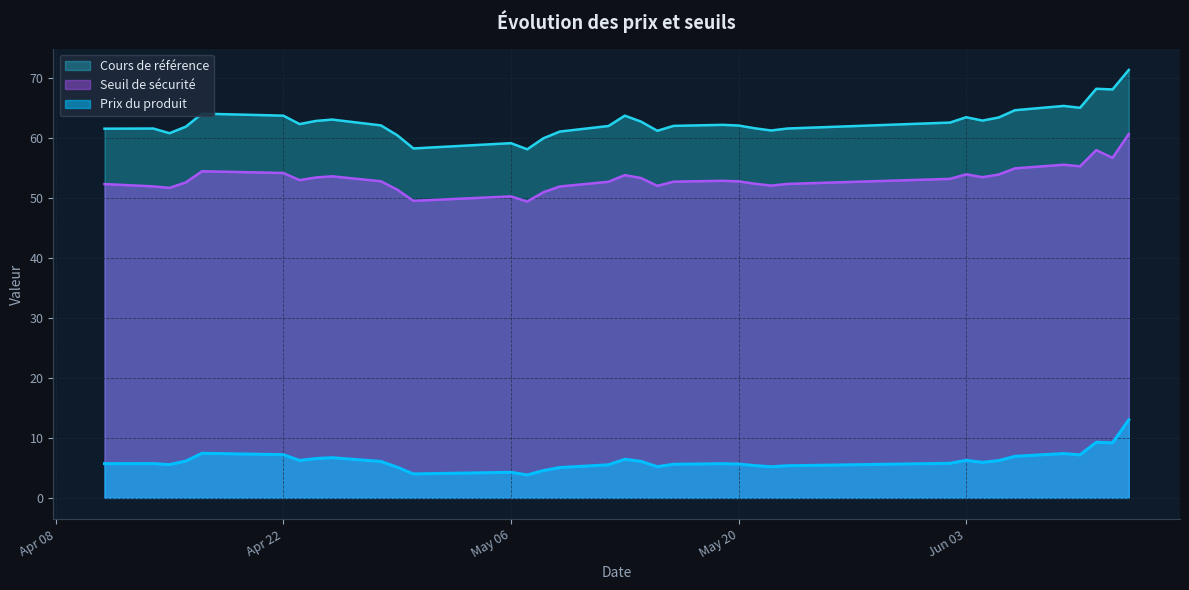

True or false: Cours de référence and Seuil de sécurité intersect in this chart.

False